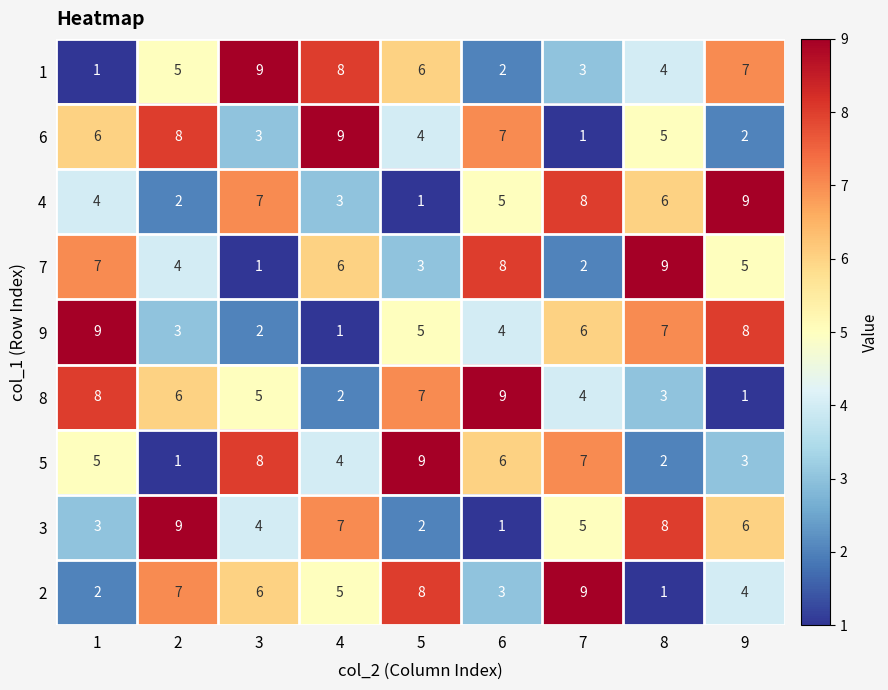

How many 1 values are between 3 and 7?

5